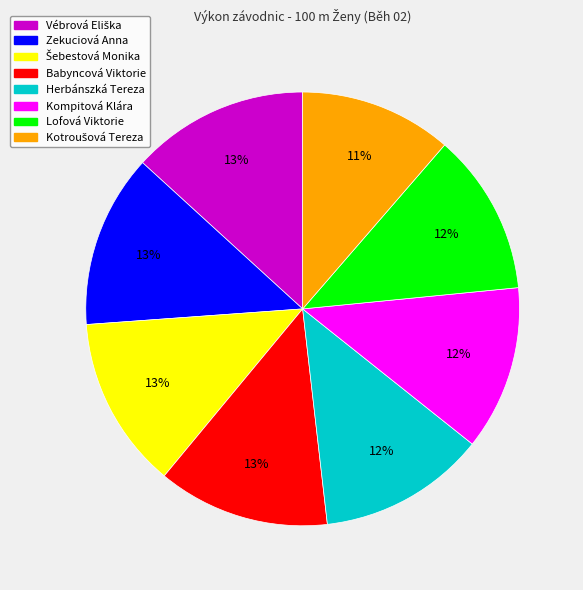

How many segments does this pie chart have?

8